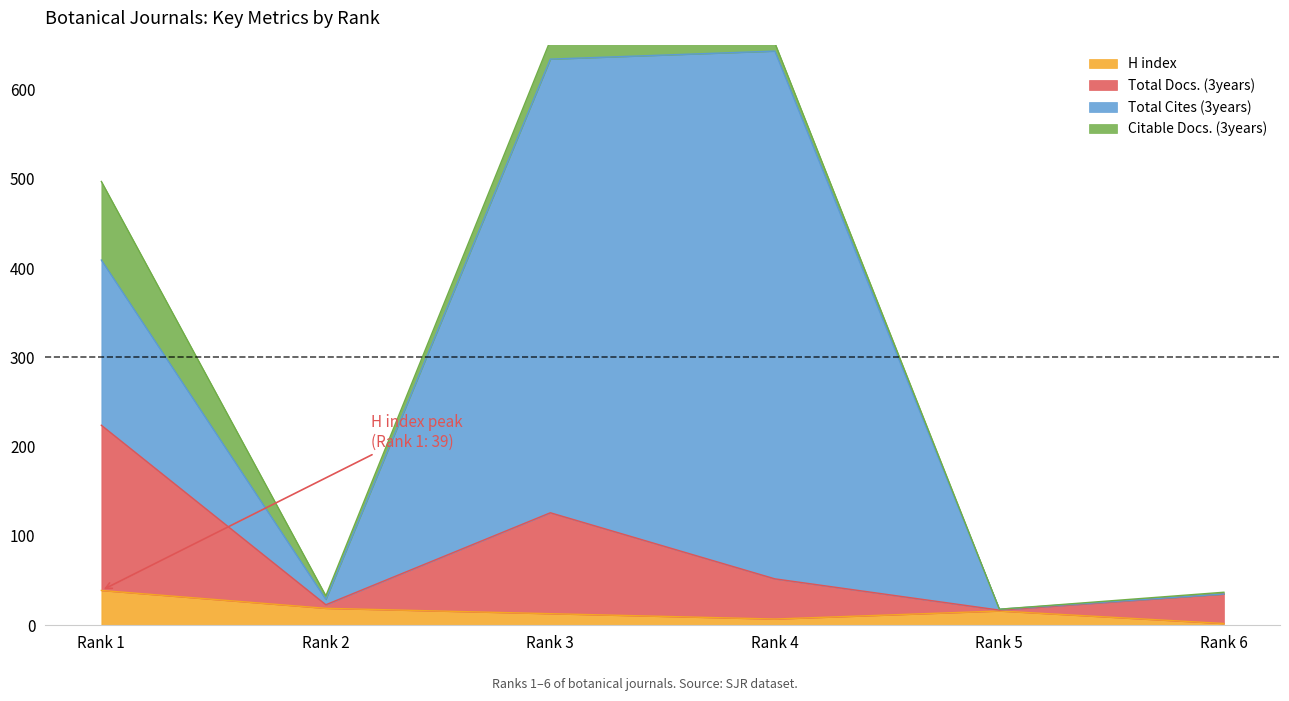

What is the minimum value shown in the chart?

2